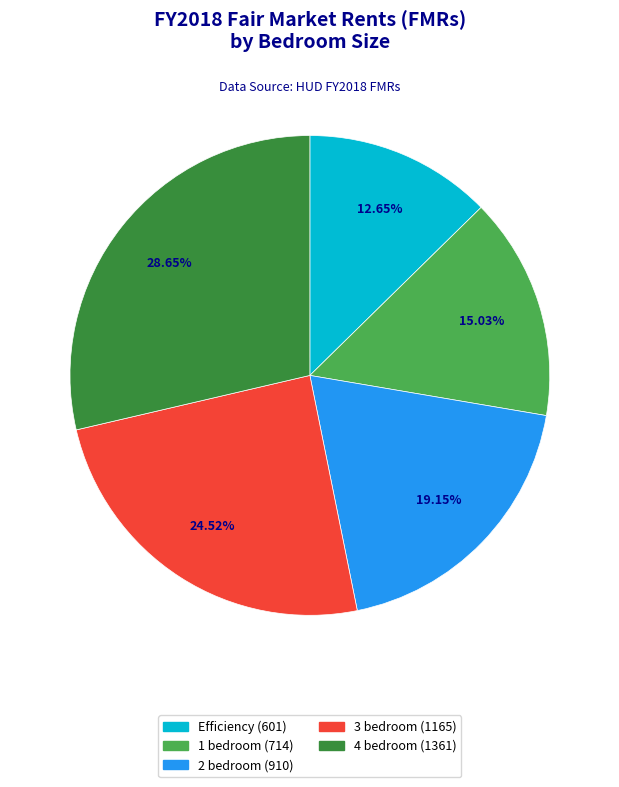

Combined, do 4 bedroom and 2 bedroom account for over 50%?

No